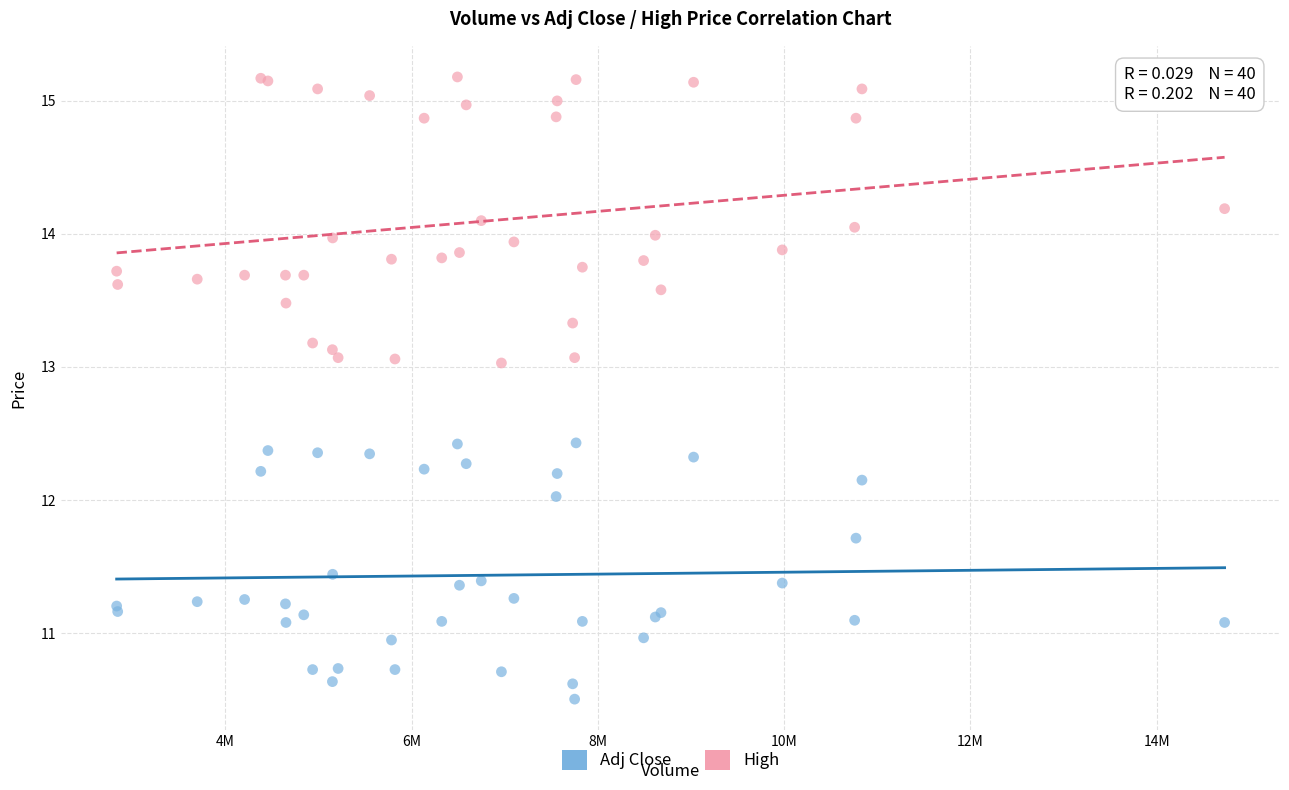

What are all the series names shown in the legend?

Adj Close, High